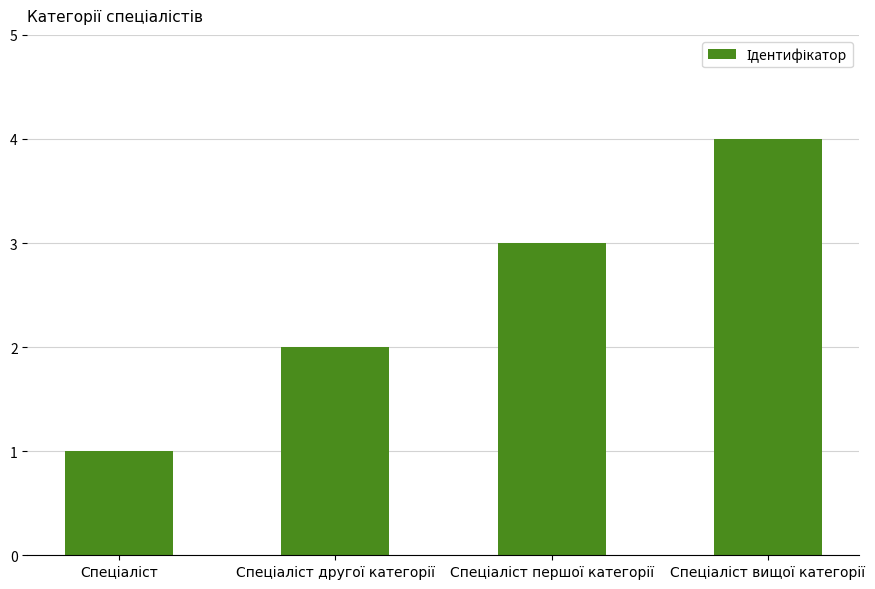

What is the maximum value shown in the chart?

4